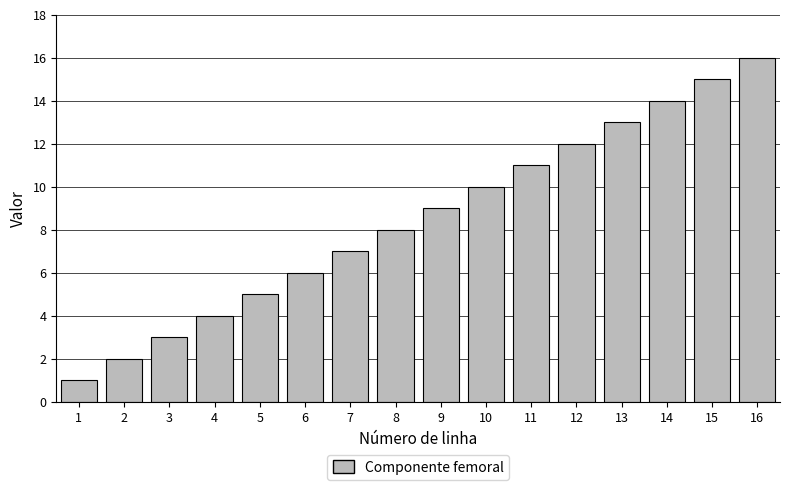

Which label corresponds to the largest value in the chart?

16